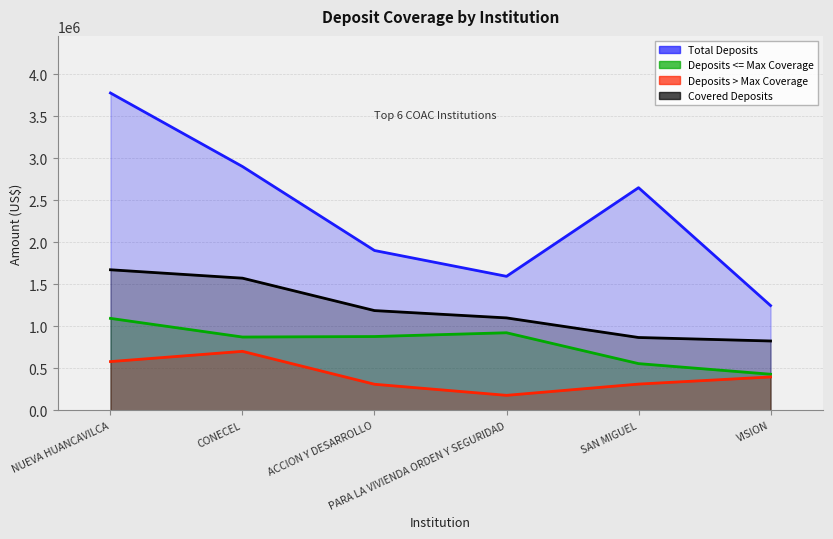

What are all the series names shown in the legend?

Total Deposits, Deposits <= Max Coverage, Deposits > Max Coverage, Covered Deposits